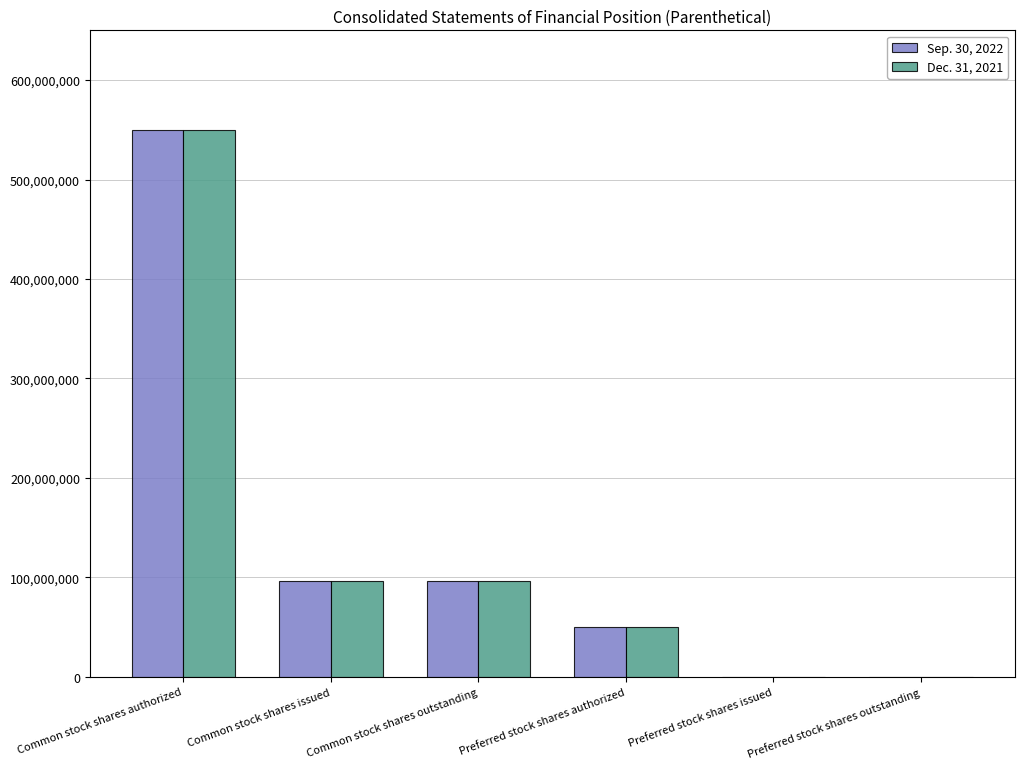

Are the bars grouped side by side (vs. stacked)?

Yes